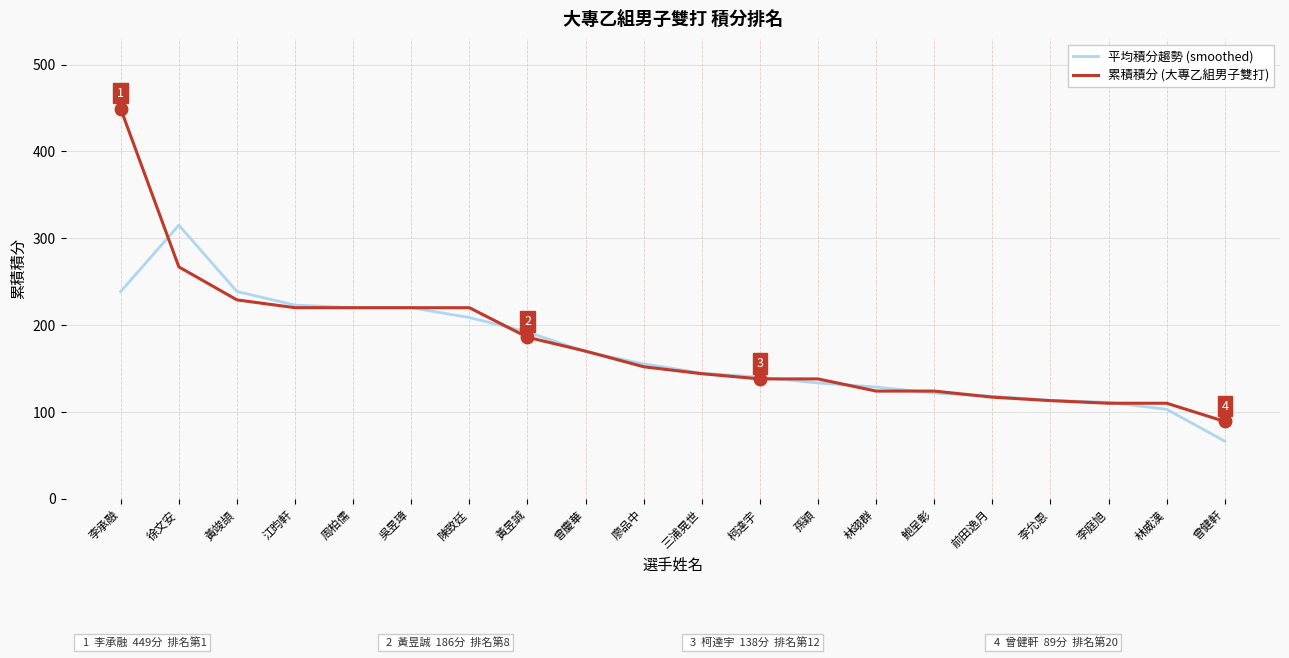

List the series in order of their peak value, highest first.

累積積分 (大專乙組男子雙打), 平均積分趨勢 (smoothed)